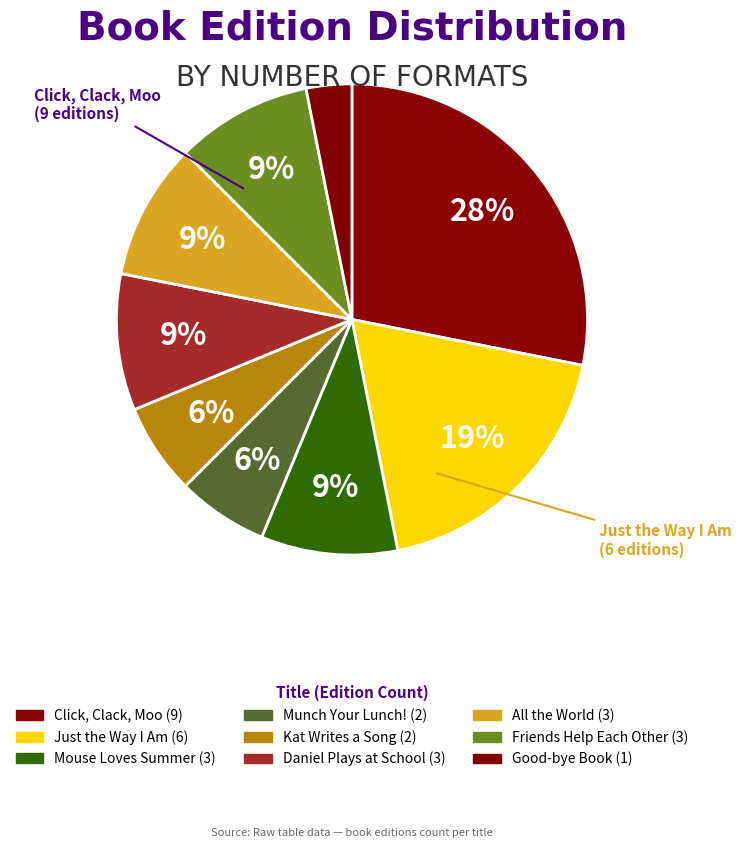

Between All the World and Kat Writes a Song, which is larger?

All the World